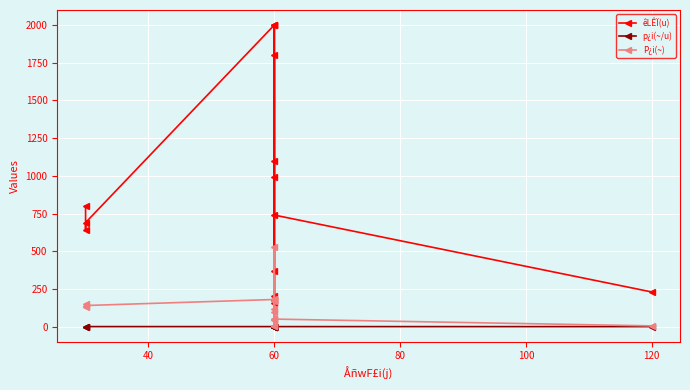

What is the lowest value of the êLÊÏ(u) series?

155.0